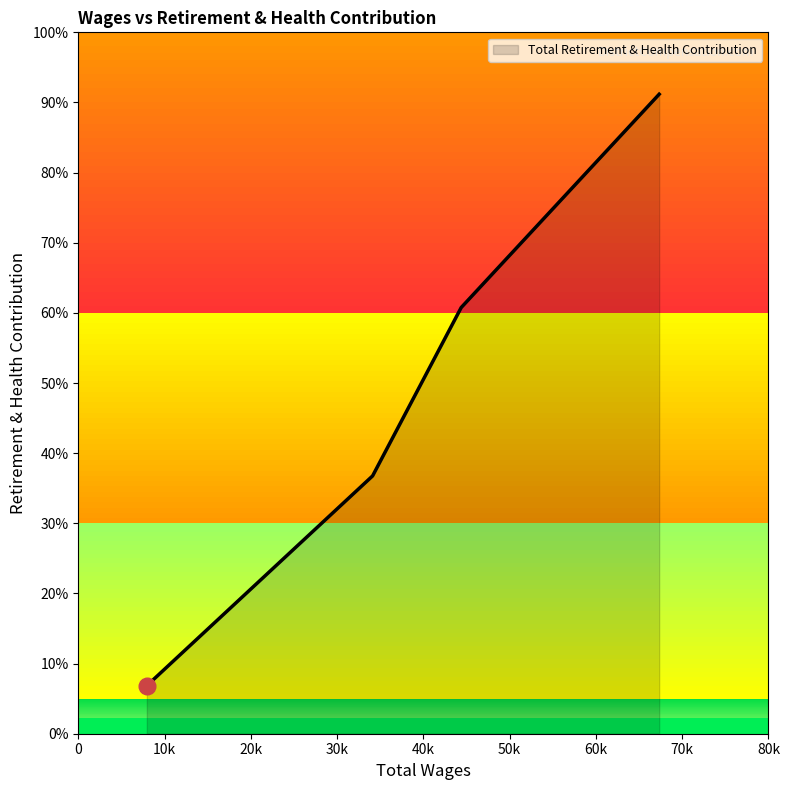

Does the chart display data point markers on the line(s)?

No